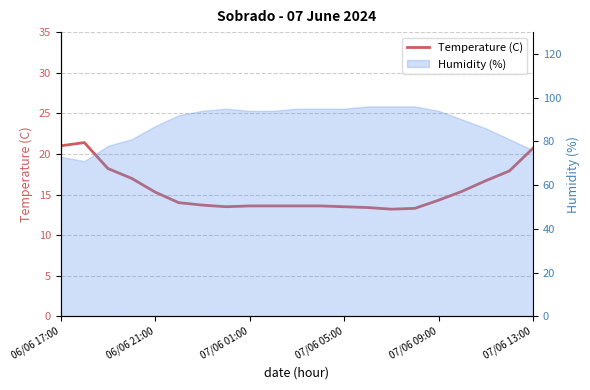

Does the chart display data point markers on the line(s)?

No